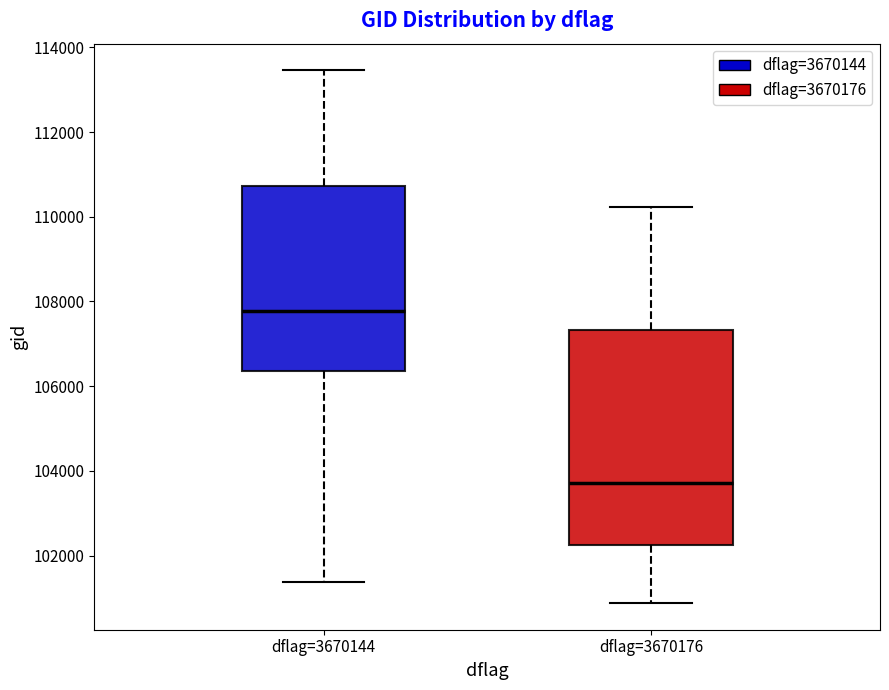

Reading left to right, transcribe this box plot: for each box, give where its median line is, the range the box spans, and where its two whiskers end, as read against the y-axis. The values are not printed on the chart, so give them approximately, as read against the axis.

dflag=3670144: median 107800, box 106400 to 110800, whiskers 101400 to 113400
dflag=3670176: median 103800, box 102200 to 107400, whiskers 100800 to 110200